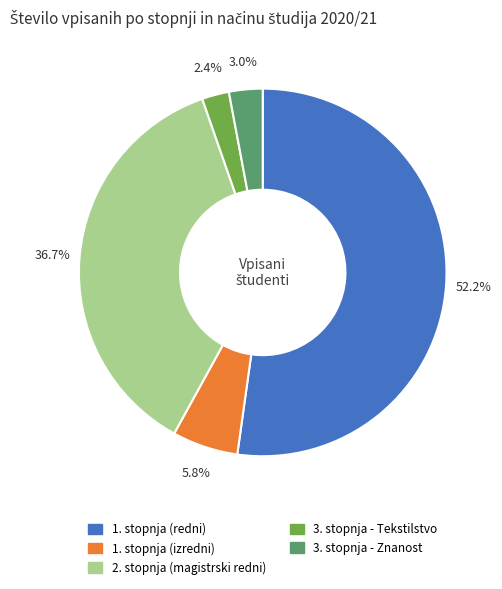

Which slice is the smallest?

3. stopnja - Tekstilstvo